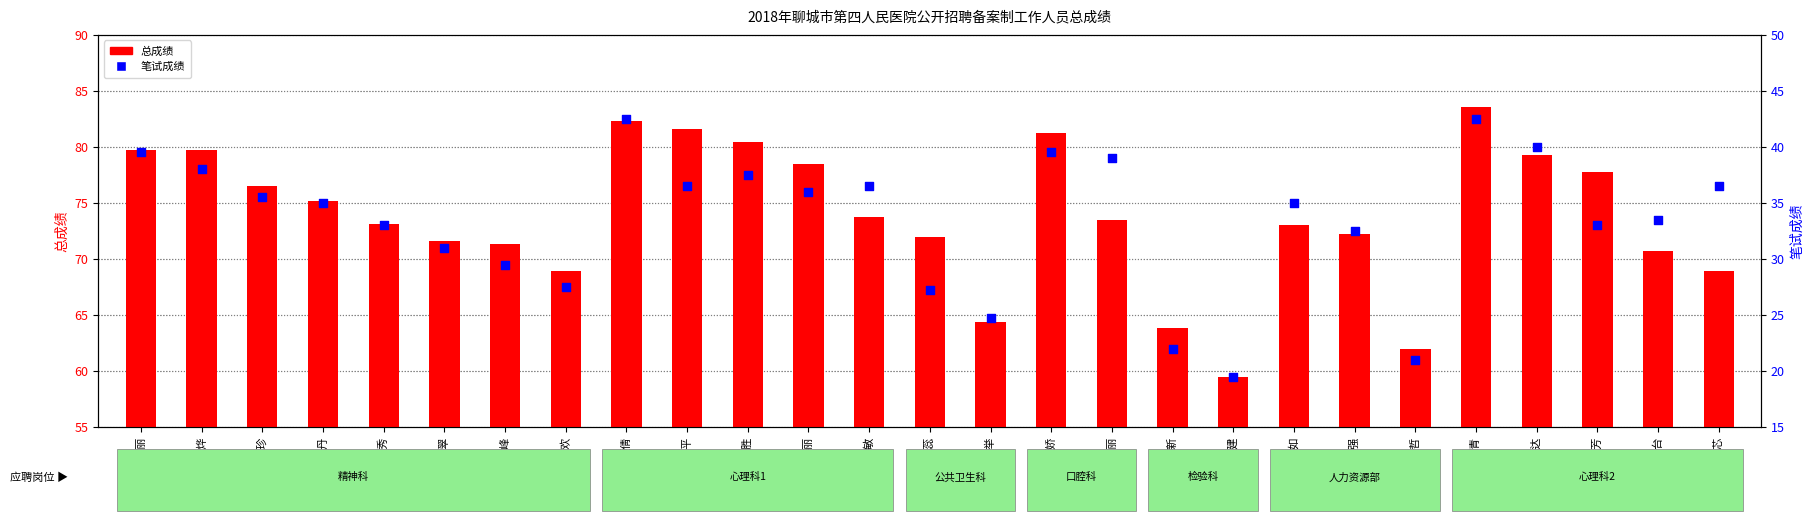

What is the total value across all series at 葛宪达?

119.3